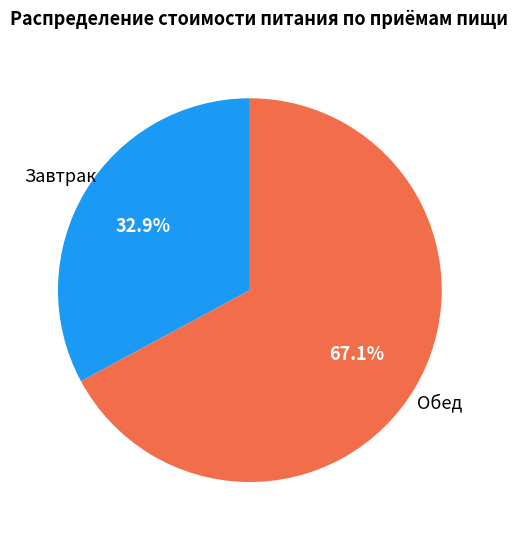

What is the majority slice?

Обед